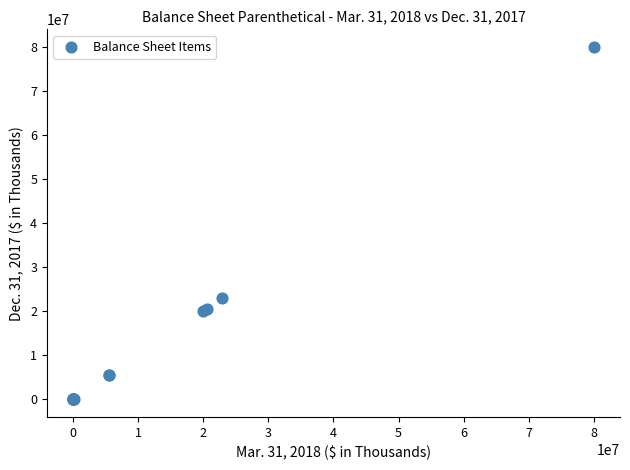

What Y value in the scatter plot is closest to 40000000?

22932451.0